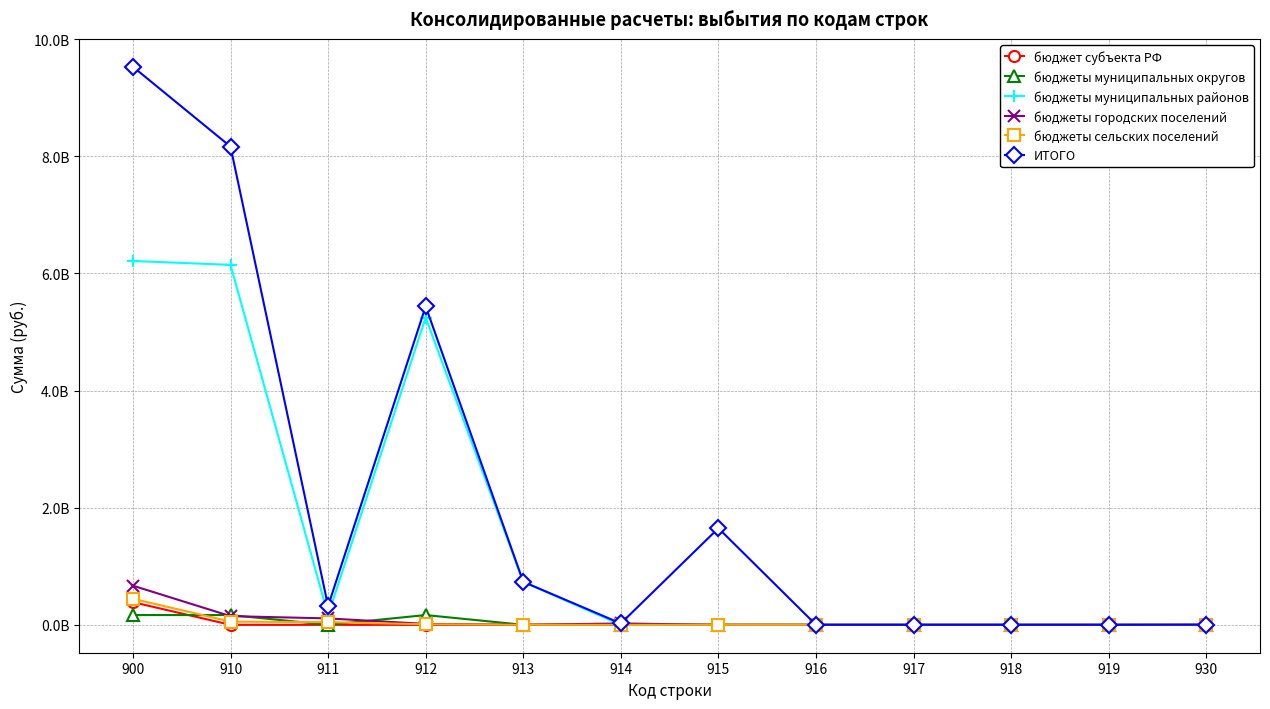

At which category is the sum across all series the highest?

900